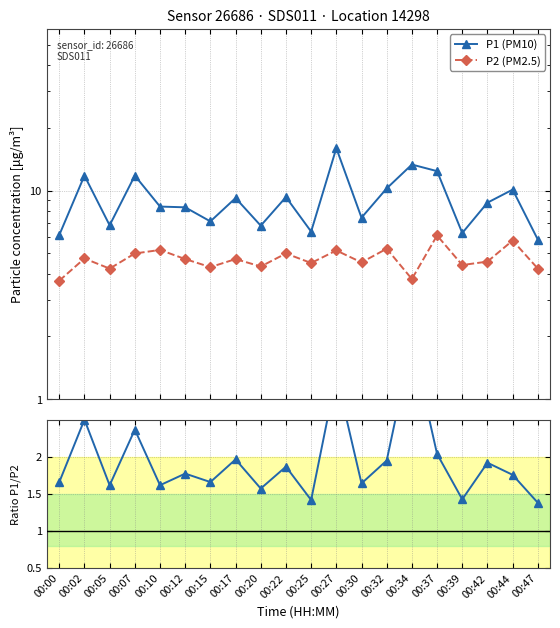

True or false: P1 (PM10) has more than 1 points higher than both neighbors.

True